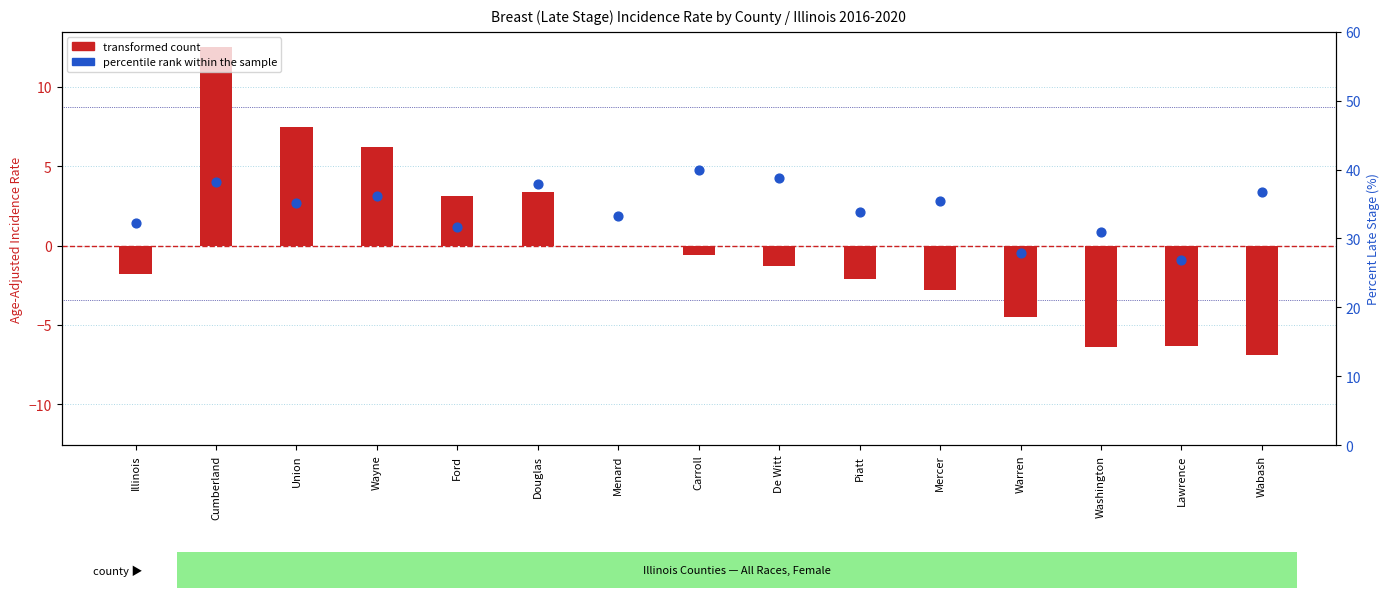

Which series reaches the maximum Y coordinate?

percentile rank within the sample